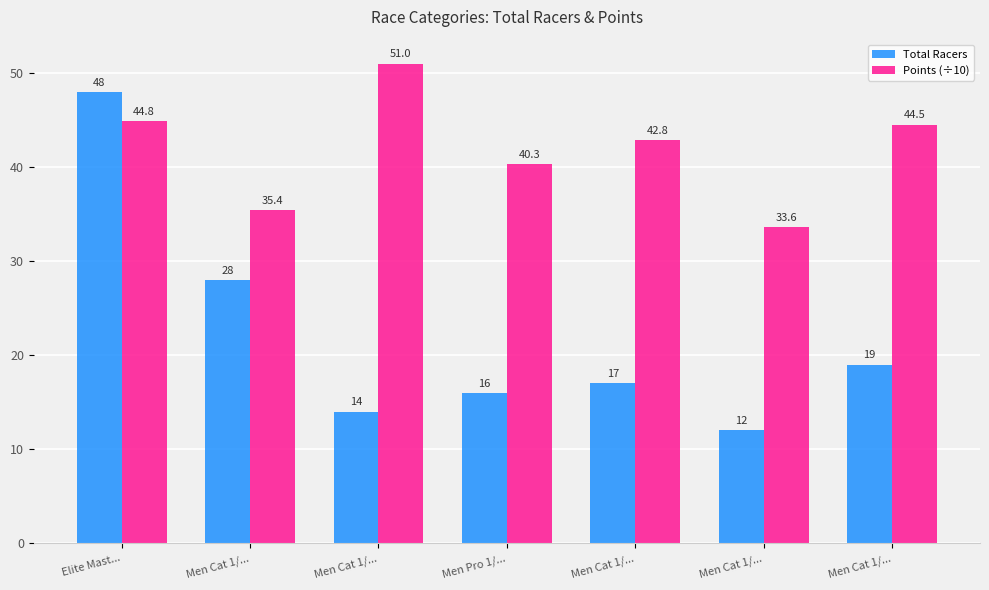

What is the difference between the highest and lowest values at Men Cat 1/...?

7.4